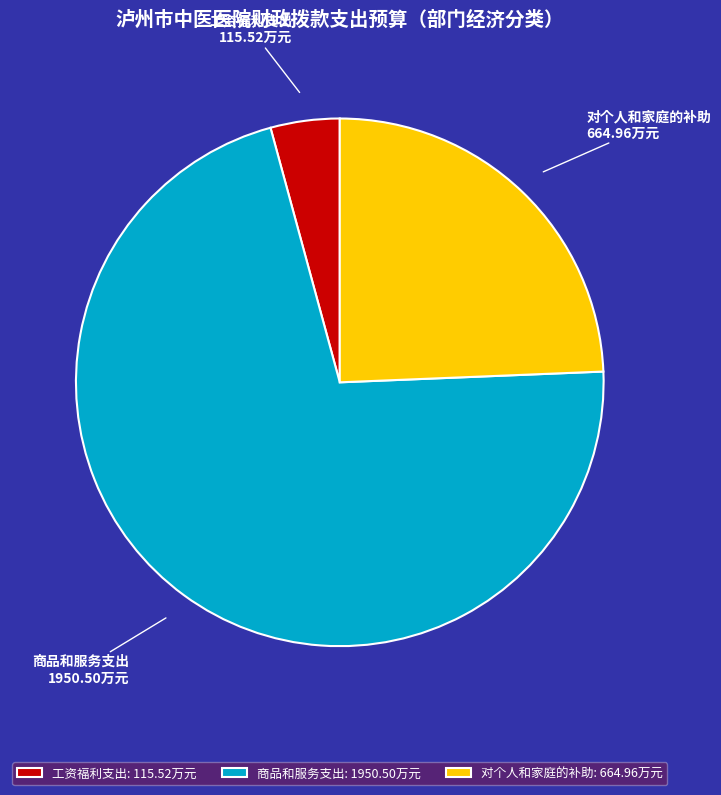

How many slices are in this pie chart?

3